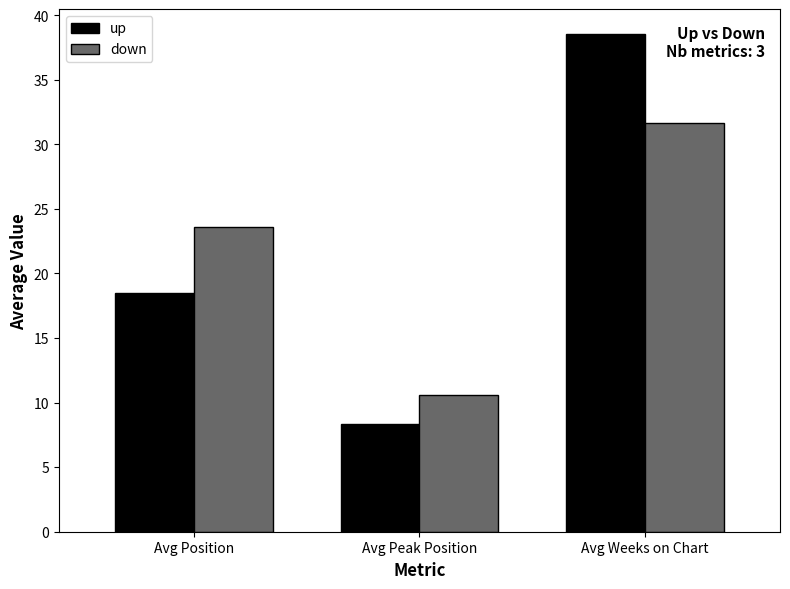

Which series has the widest spread of values?

up